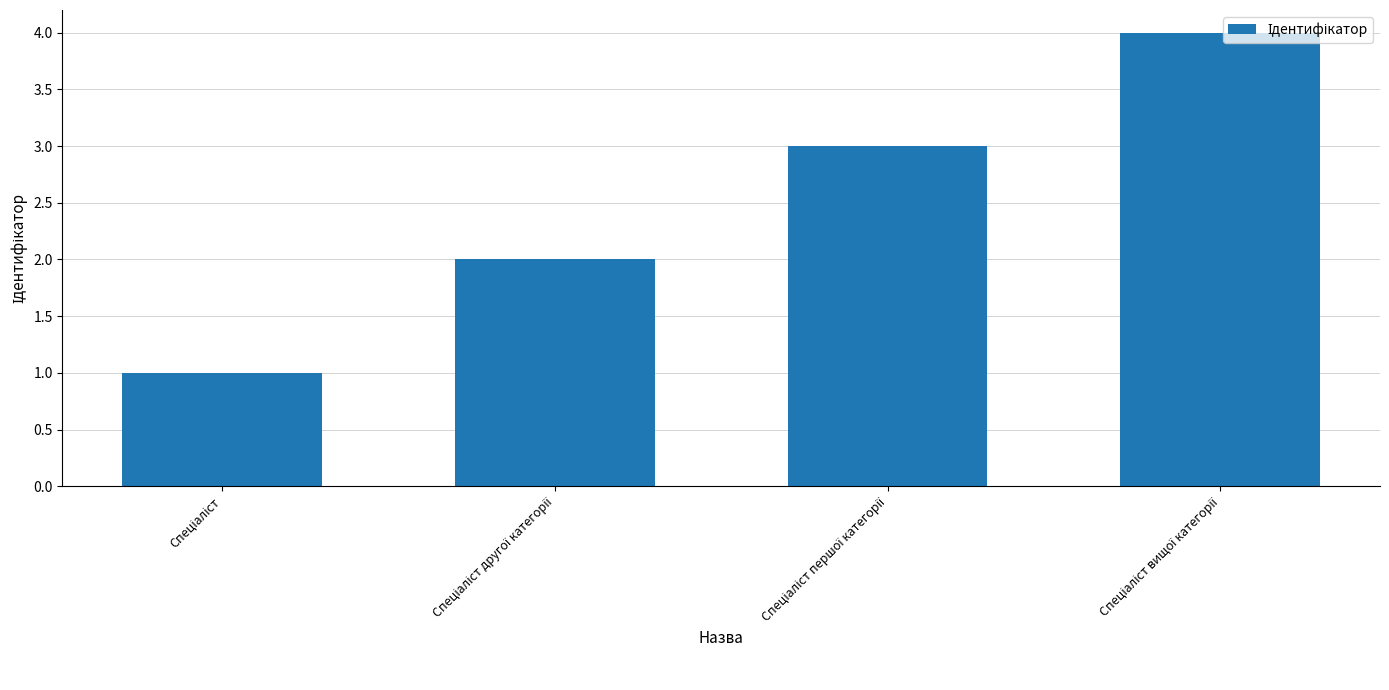

What is the sum of all values?

10